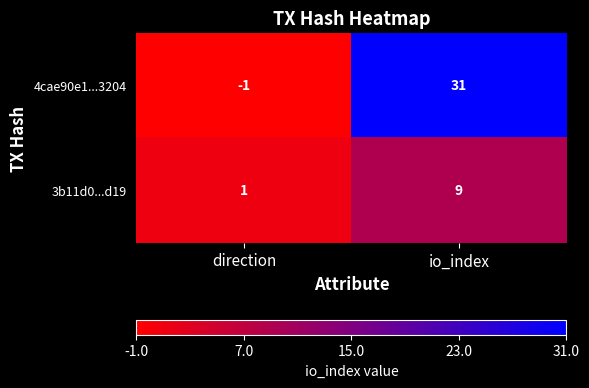

The value of 4cae90e1...3204 at direction is -1. True or false?

True